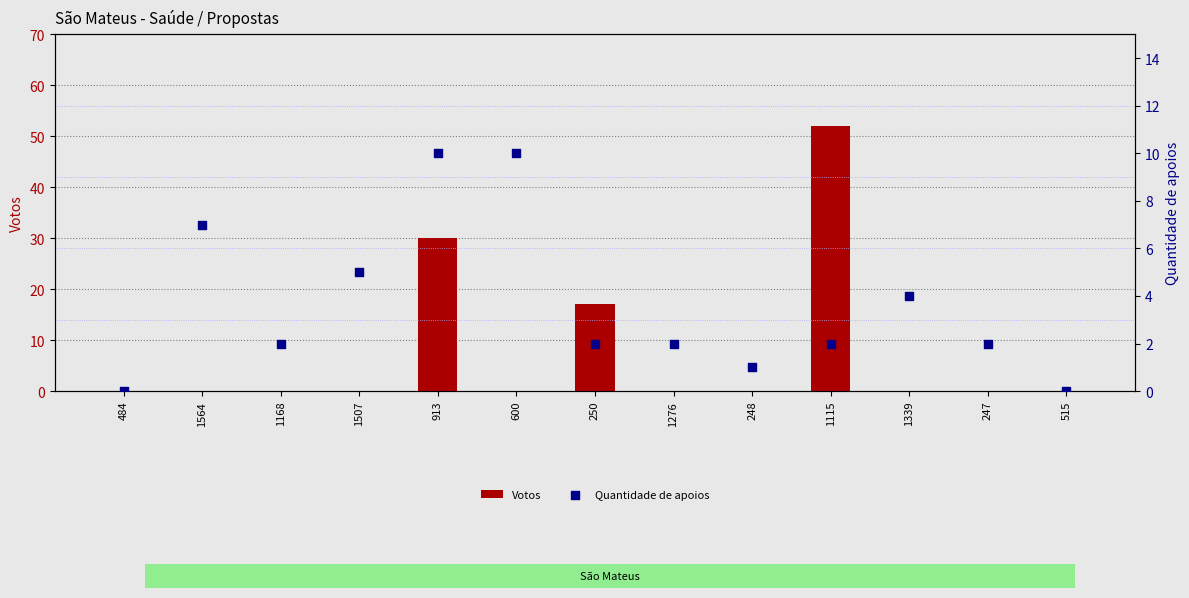

Which series has the largest Y range (max minus min)?

Votos